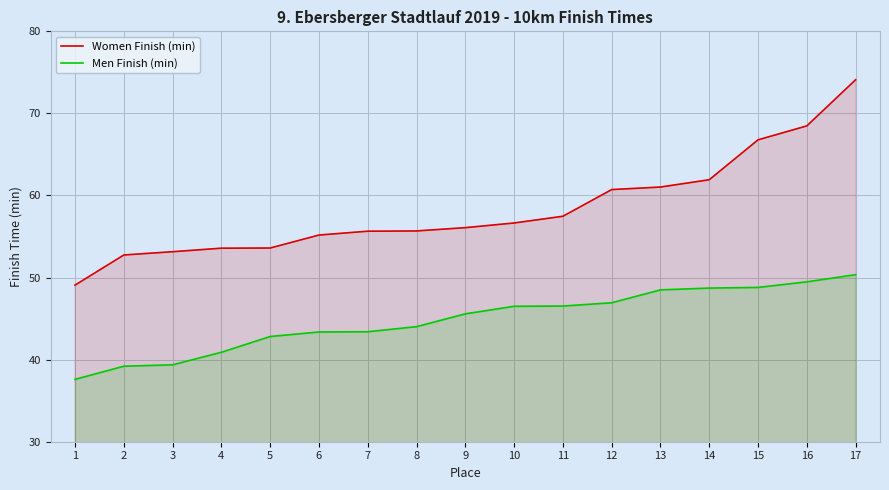

The Men Finish (min) series shows 40.9 at 4. True or false?

True